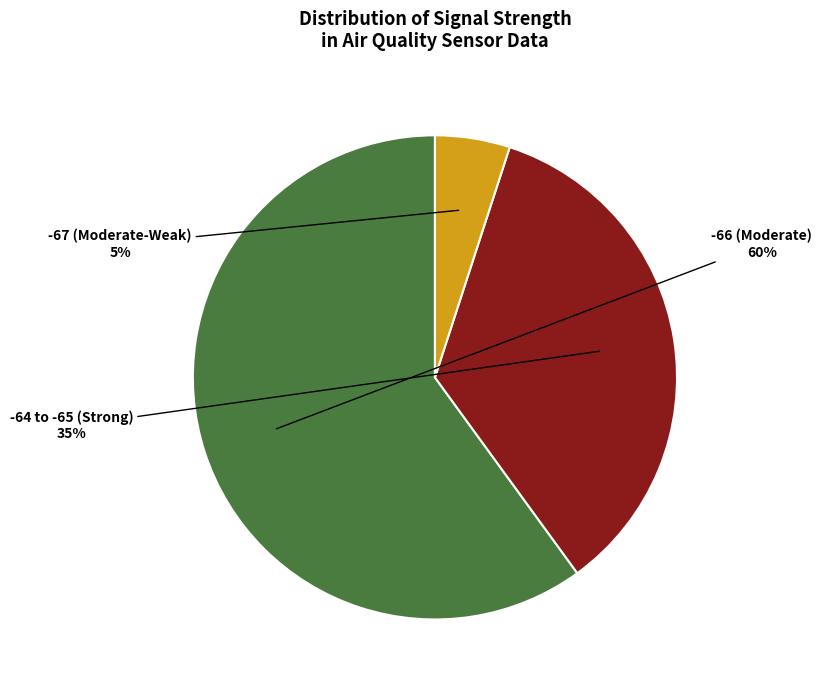

To the nearest percent, what is the difference between the largest and smallest slice percentages?

55%